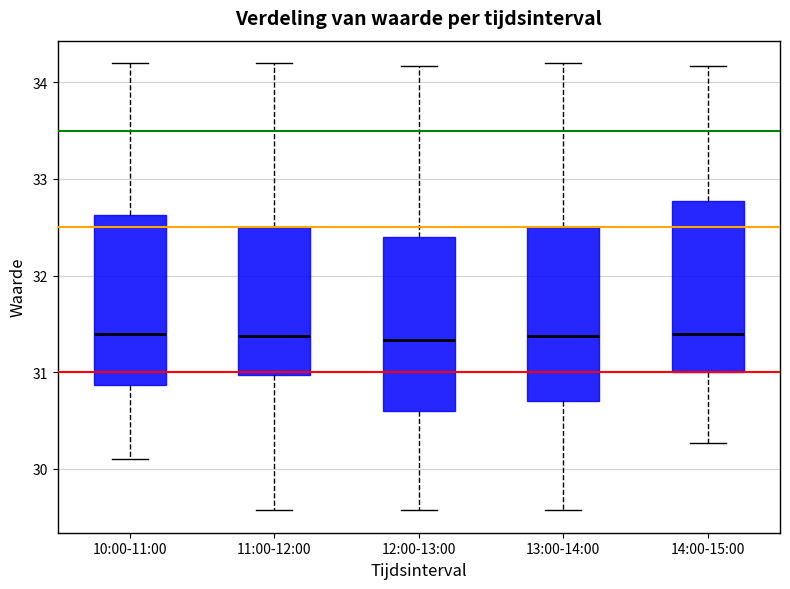

Reading left to right, read every box against the y-axis: the position of its median line, the range the box covers, and the ends of its whiskers. The values are not printed on the chart, so give them approximately, as read against the axis.

10:00-11:00: median 31.4, box 30.9 to 32.6, whiskers 30.1 to 34.2
11:00-12:00: median 31.4, box 31.0 to 32.5, whiskers 29.6 to 34.2
12:00-13:00: median 31.3, box 30.6 to 32.4, whiskers 29.6 to 34.2
13:00-14:00: median 31.4, box 30.7 to 32.5, whiskers 29.6 to 34.2
14:00-15:00: median 31.4, box 31.0 to 32.8, whiskers 30.3 to 34.2